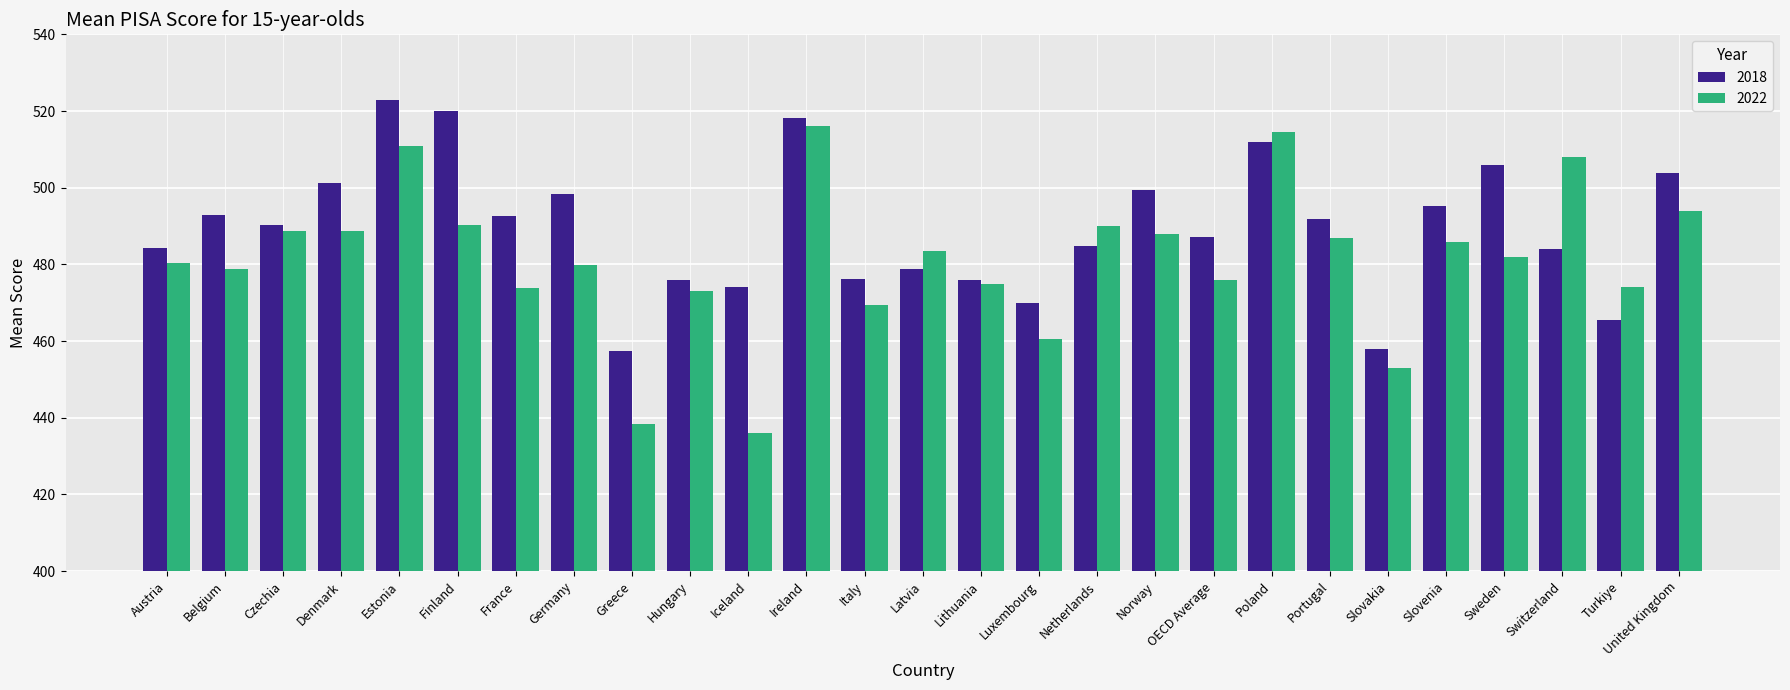

Which series has the widest spread of values?

2022